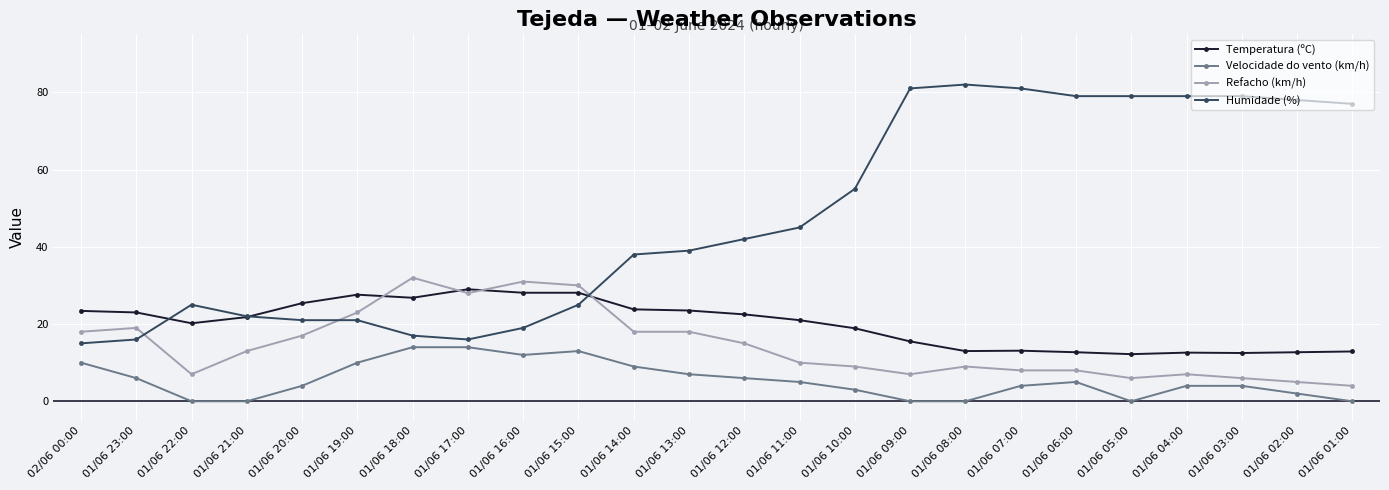

True or false: Humidade (%) has more than 1 interior local peaks.

True